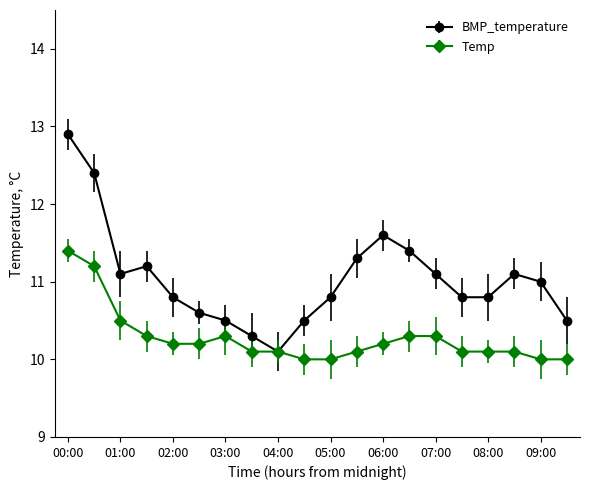

Reading right to left, transcribe all the data shown in this chart.

BMP_temperature: 10.5	11.0	11.1	10.8	10.8	11.1	11.4	11.6	11.3	10.8	10.5	10.1	10.3	10.5	10.6	10.8	11.2	11.1	12.4	12.9
Temp: 10.0	10.0	10.1	10.1	10.1	10.3	10.3	10.2	10.1	10.0	10.0	10.1	10.1	10.3	10.2	10.2	10.3	10.5	11.2	11.4